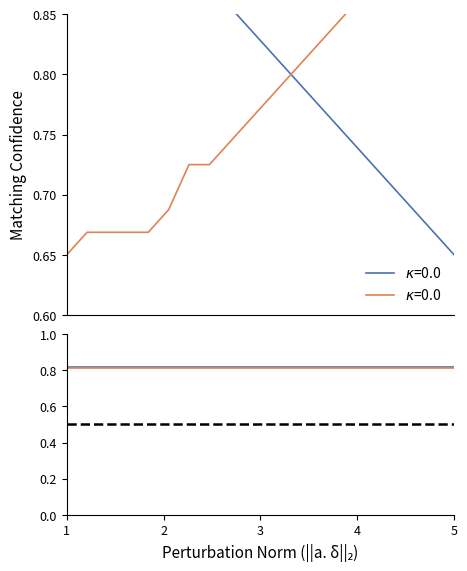

What is the sum of all values?

15.6